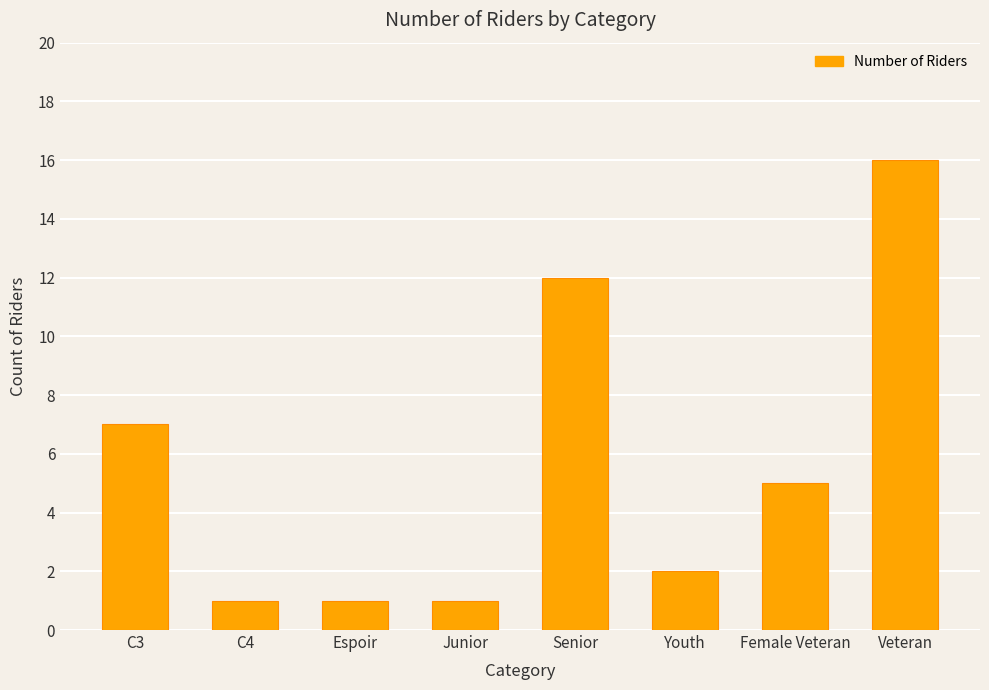

What is the label of the 5th bar from the left?

Senior